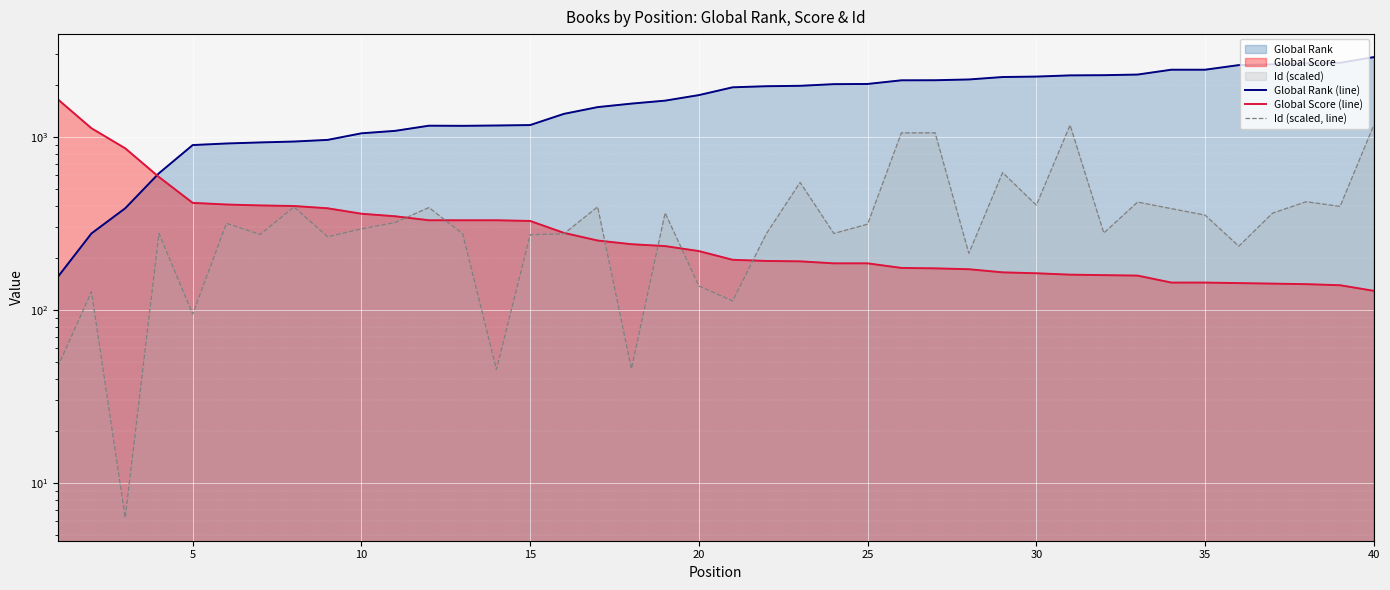

Is it true that Global Score (line) equals 538.6 at 25?

False